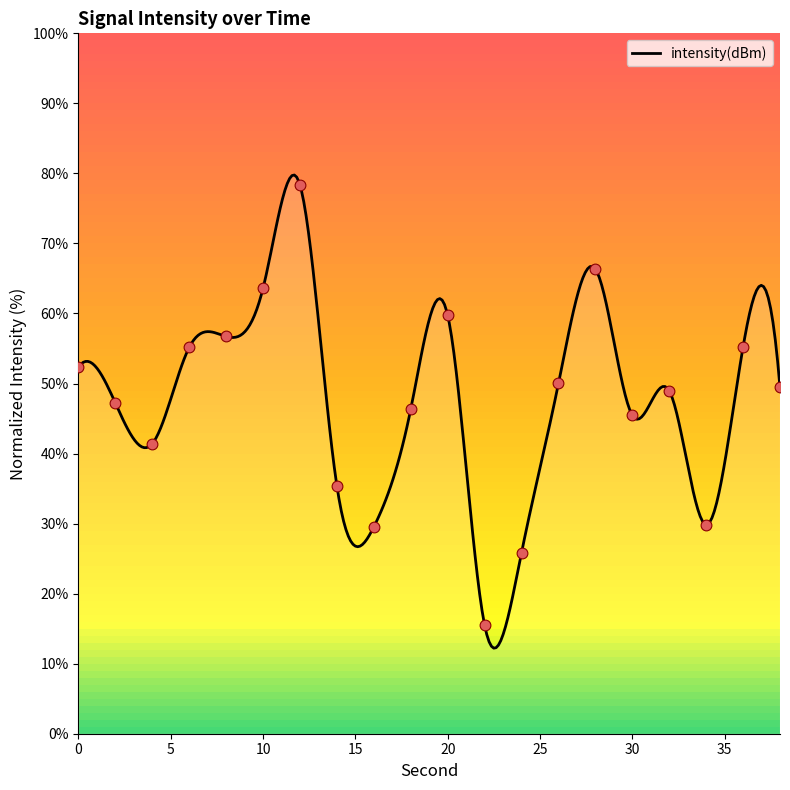

What is the change in value from 2 to 8?

+9.5